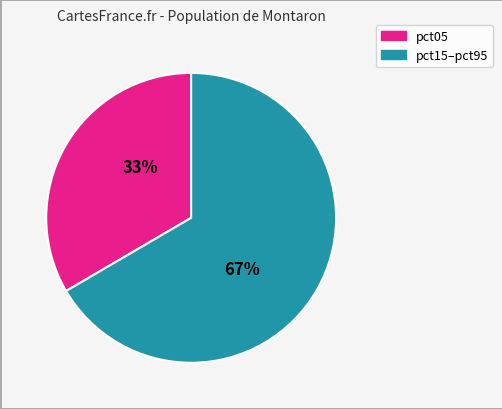

To the nearest percent, what is the average slice percentage?

50%